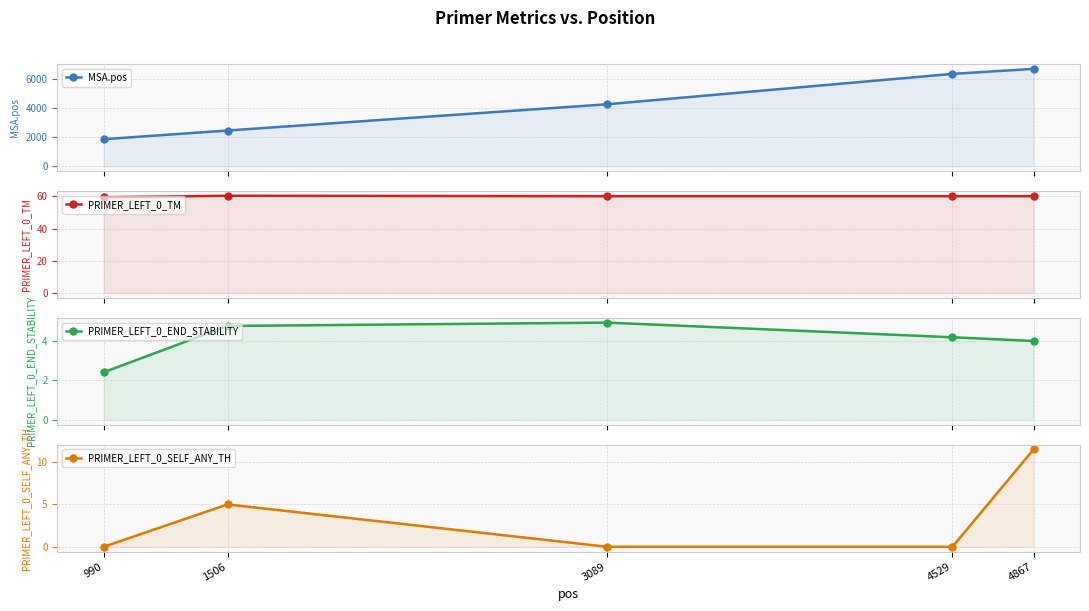

Where is the first local maximum for PRIMER_LEFT_0_SELF_ANY_TH?

1506